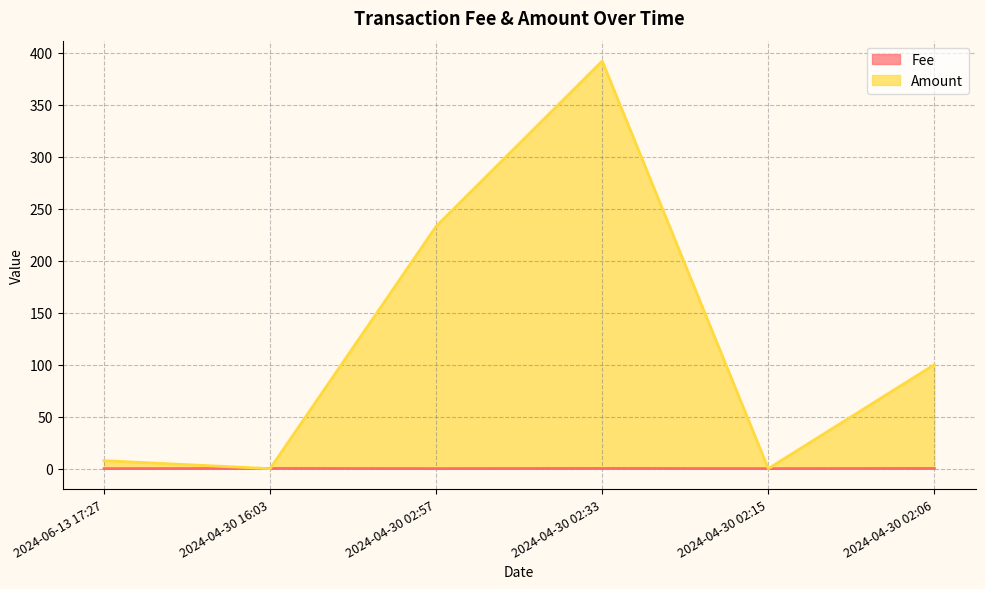

Where is the first local maximum for Amount?

2024-04-30 02:33